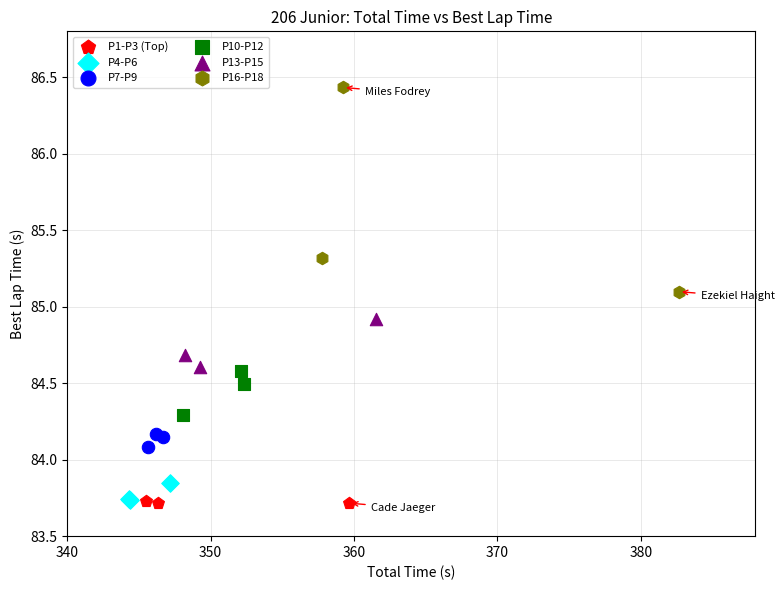

Which series has the largest Y range (max minus min)?

P16-P18